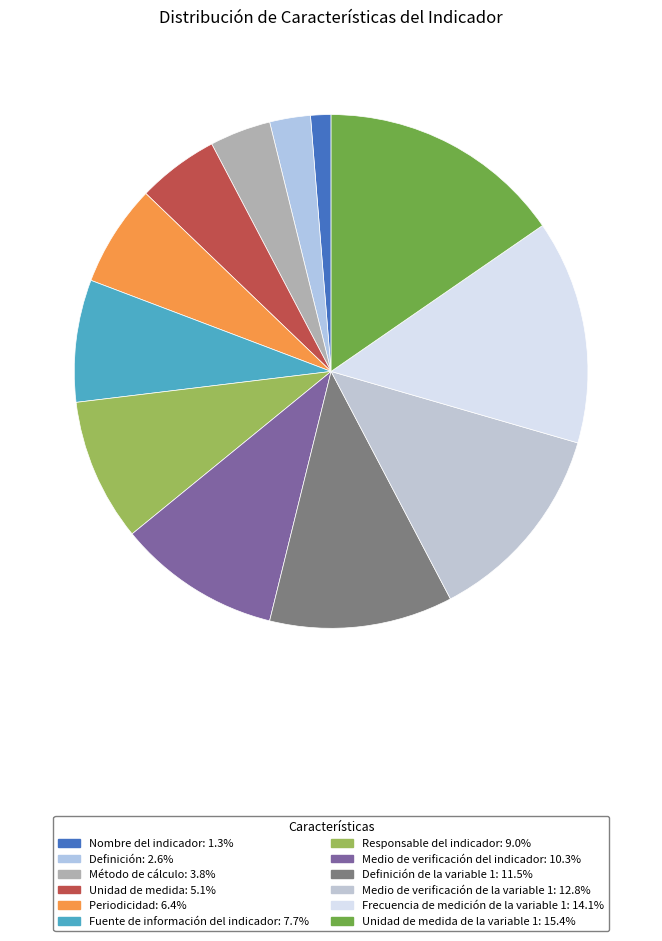

What is the smallest slice in the pie chart?

Nombre del indicador